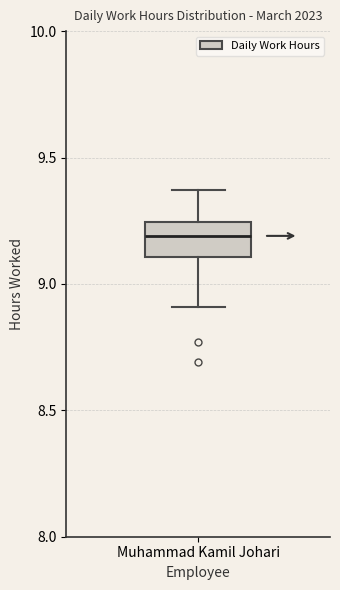

Transcribe this box plot: give where the median line is, the range the box spans, and where the two whiskers end, as read against the y-axis. The values are not printed on the chart, so give them approximately, as read against the axis.

median 9.20, box 9.10 to 9.25, whiskers 8.90 to 9.35